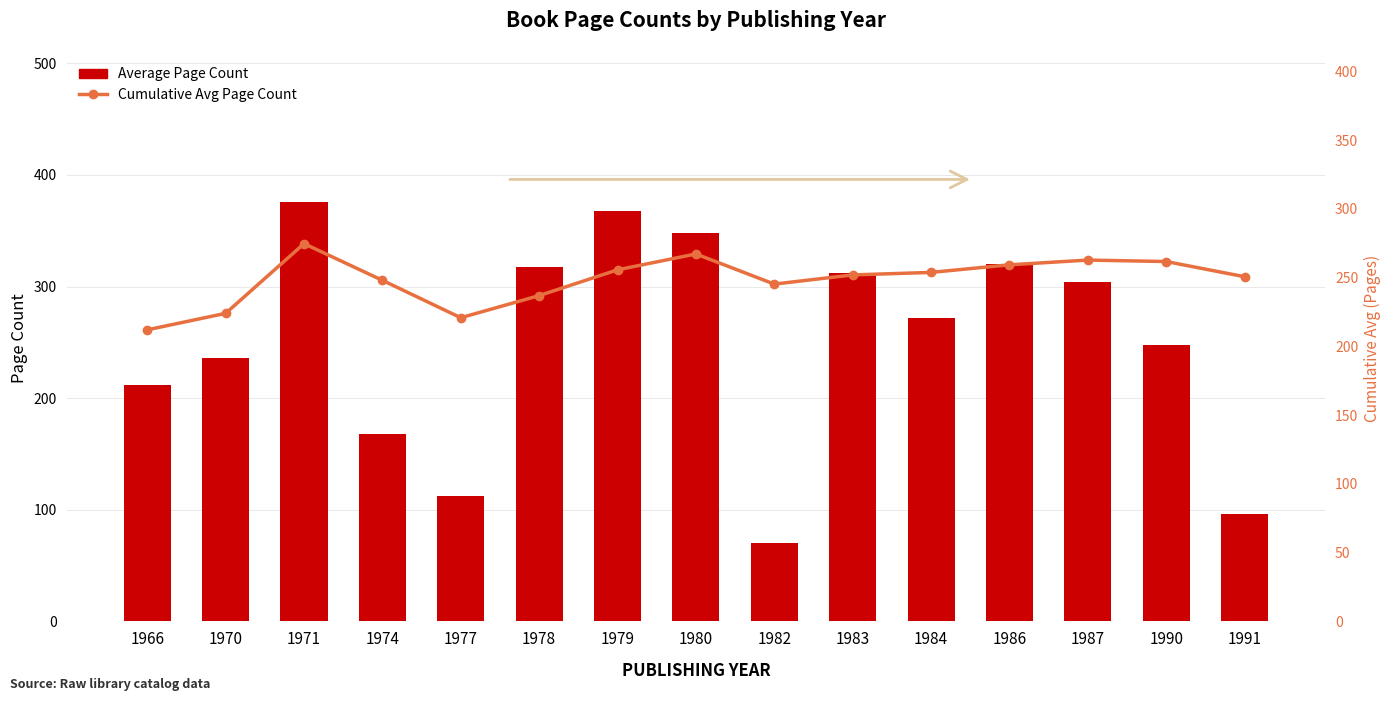

Read the Cumulative Avg Page Count value at 1986.

259.3